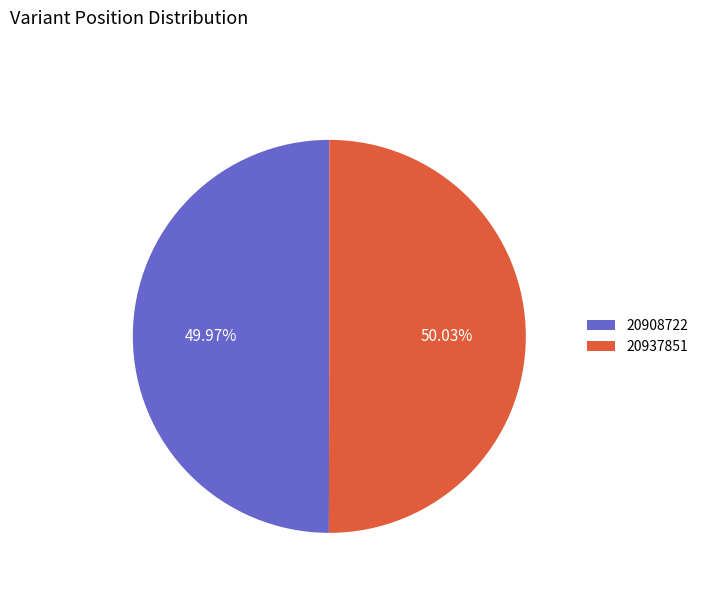

Do 20937851 and 20908722 together represent more than half of the pie?

Yes